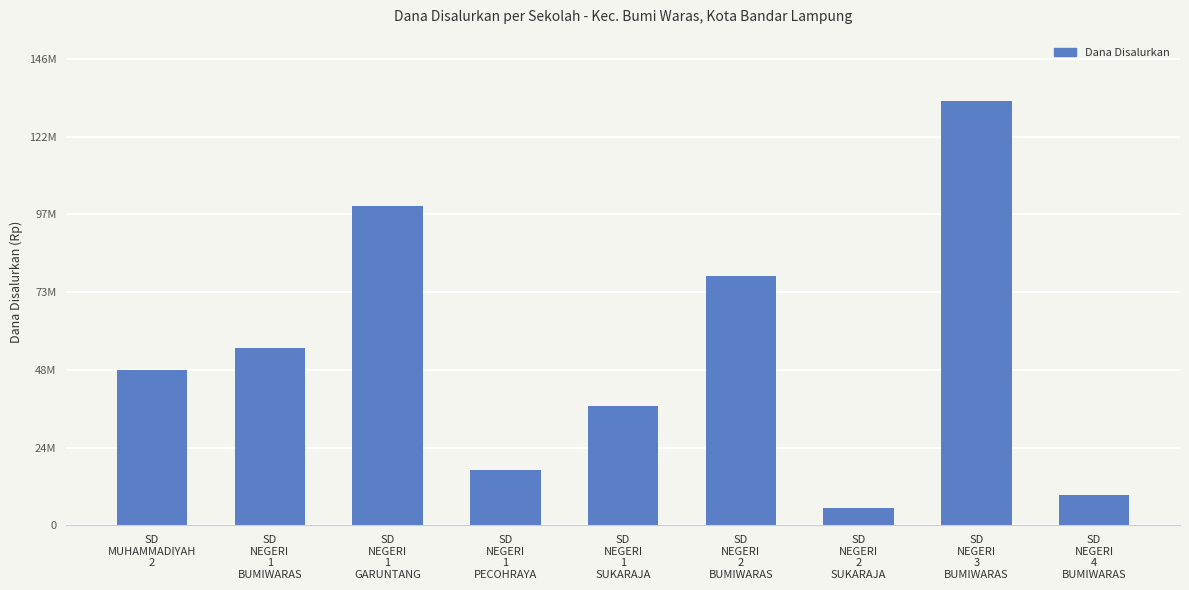

Reading right to left, list all the values displayed in this chart.

9675000	133425000	5625000	78525000	37575000	17325000	100350000	55800000	48825000